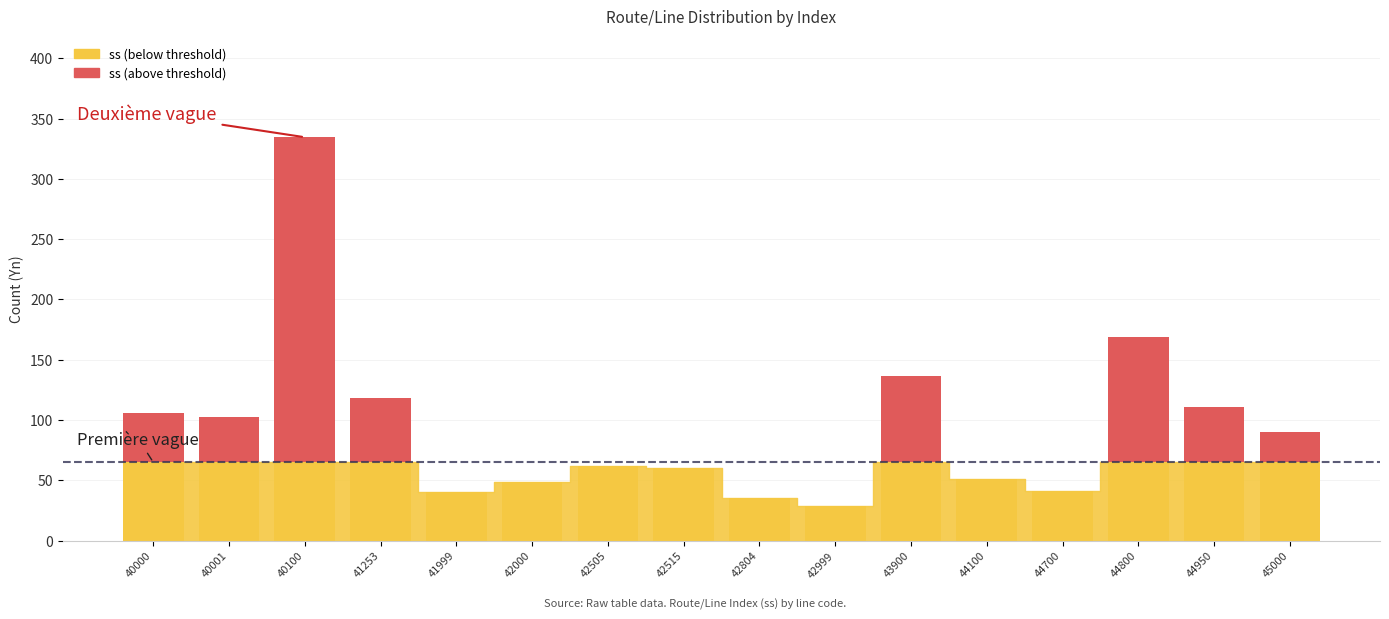

How many data points does each series have?

16